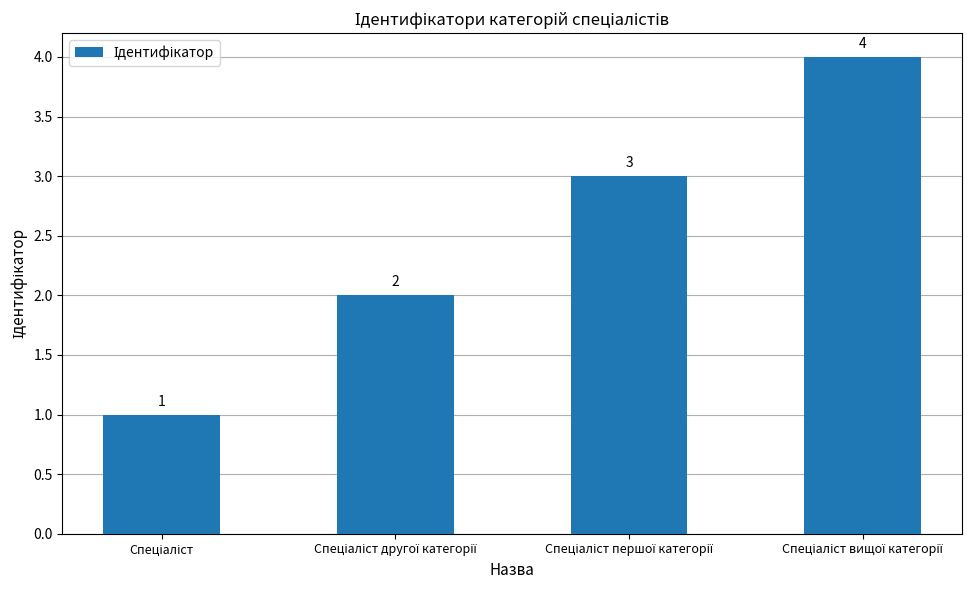

What is the value of the 3rd bar from the left?

3